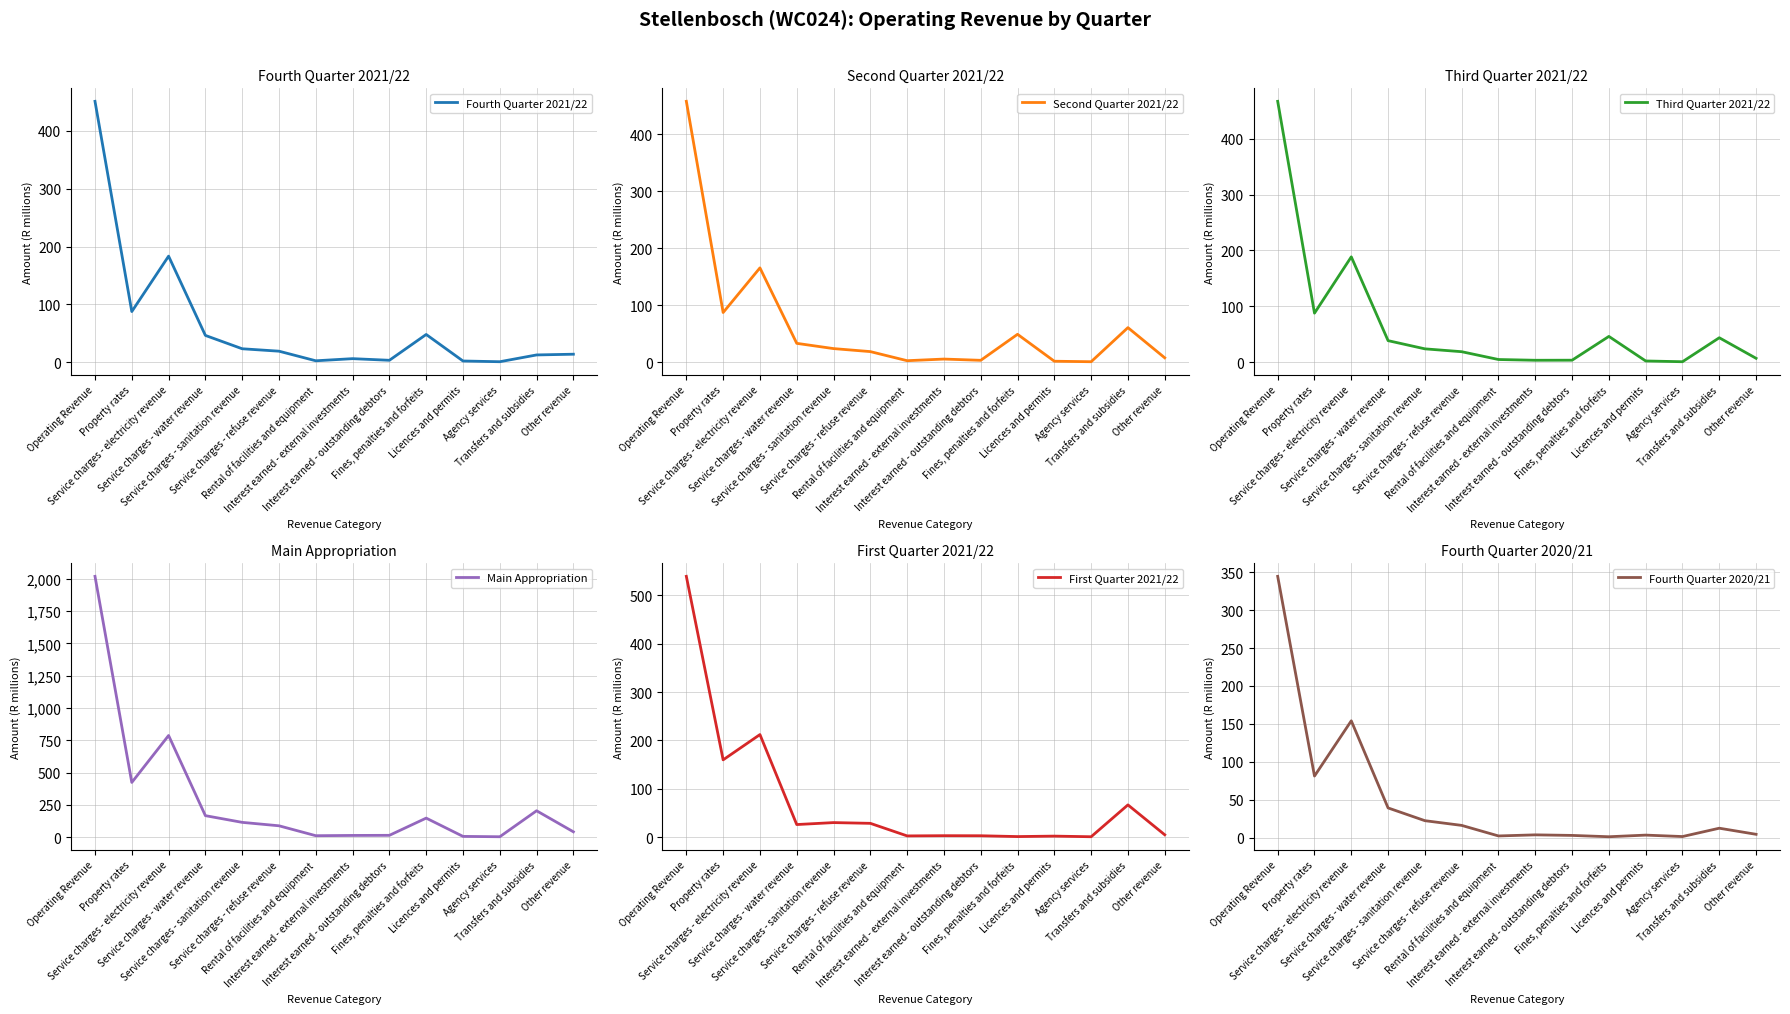

Which has a higher value, Service charges - sanitation revenue or Fines, penalties and forfeits?

Fines, penalties and forfeits